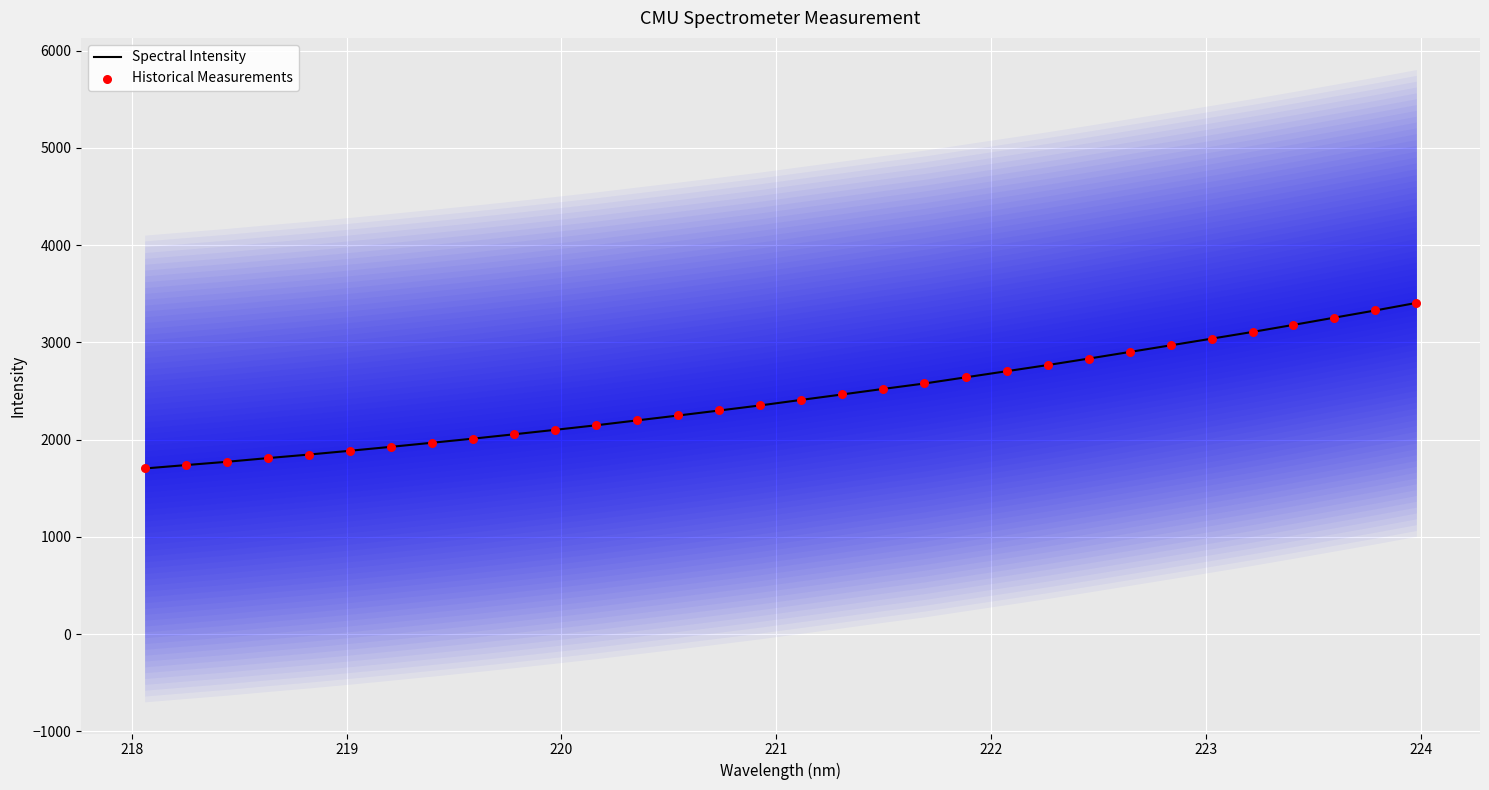

Which series reaches the maximum Y coordinate?

Spectral Intensity